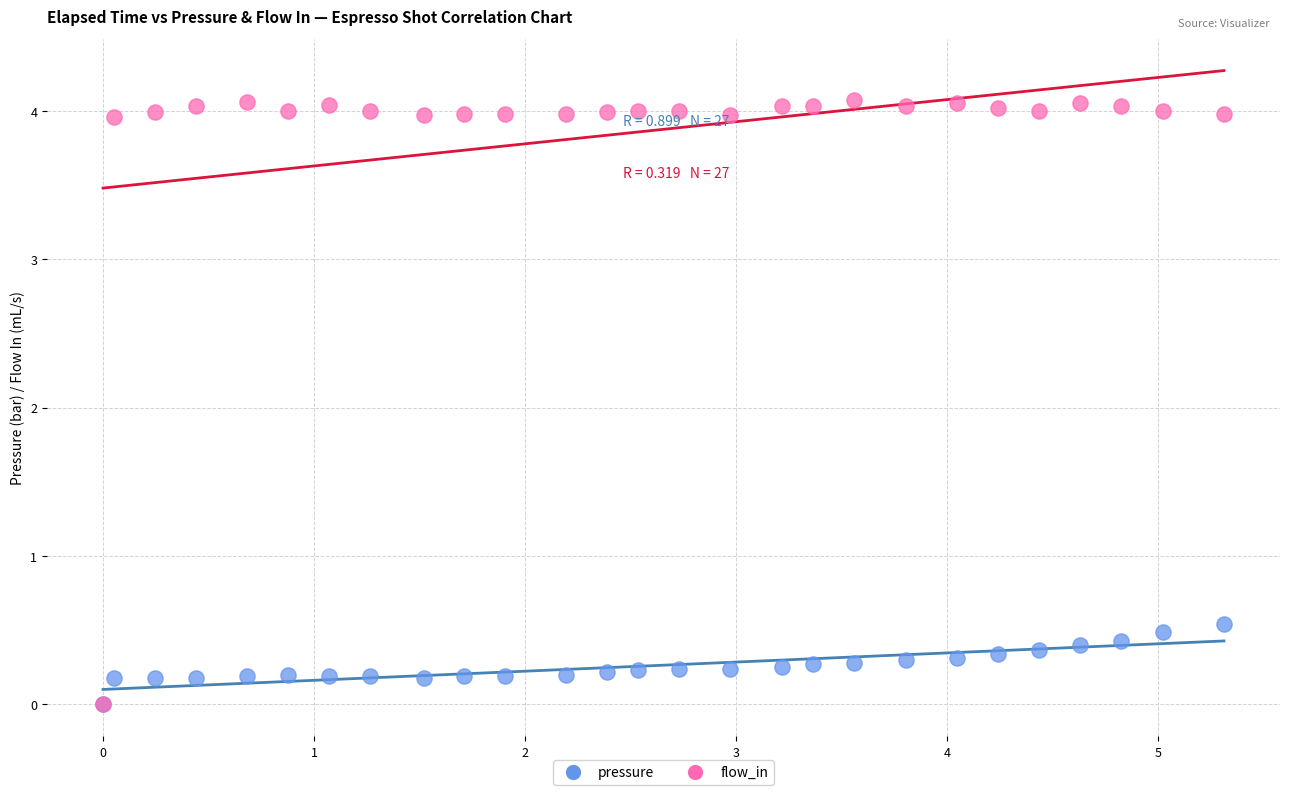

Across all series, what Y value is closest to 2?

0.5